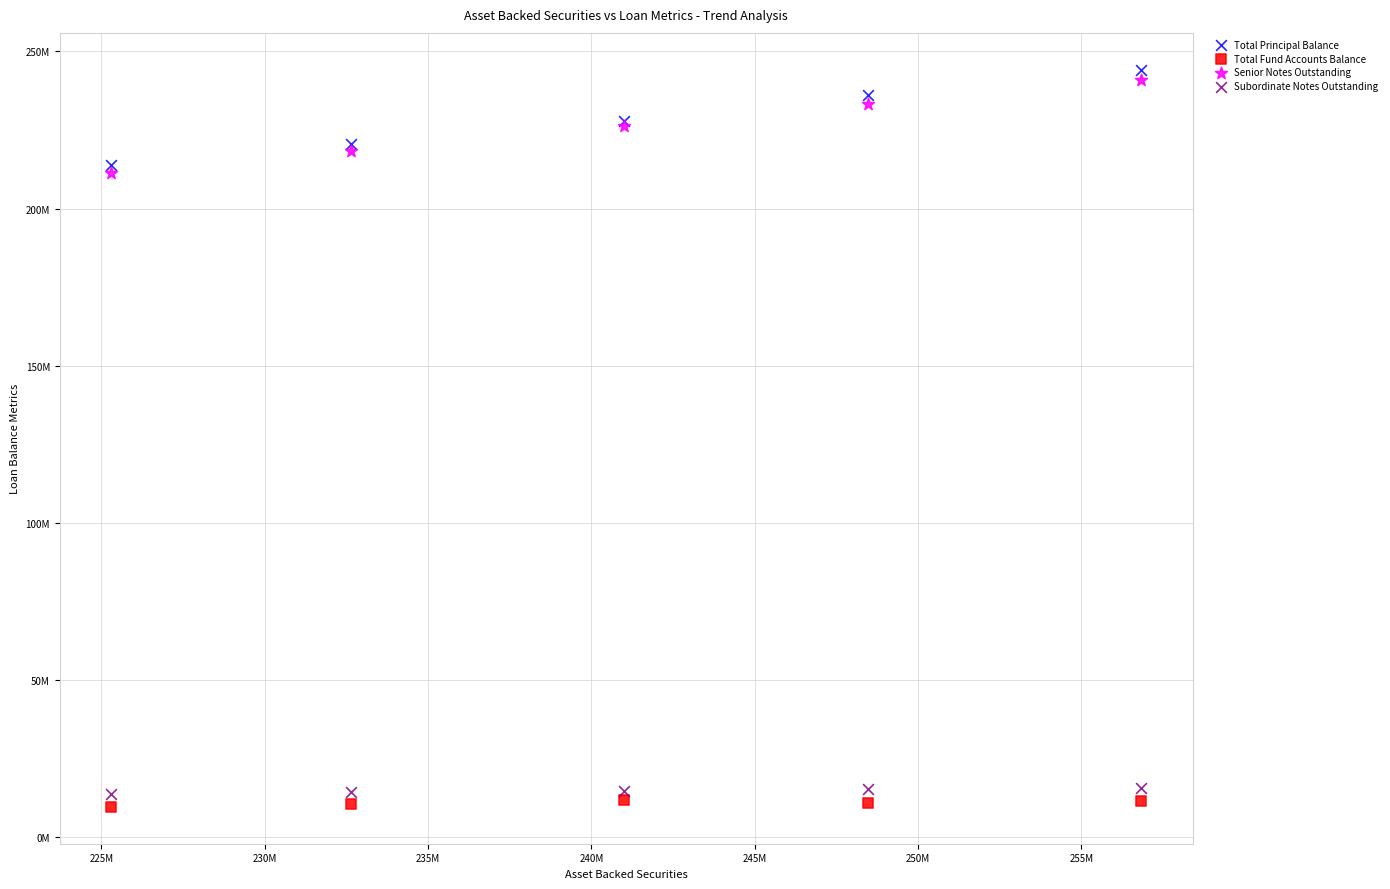

Which series contains the highest Y value?

Total Principal Balance